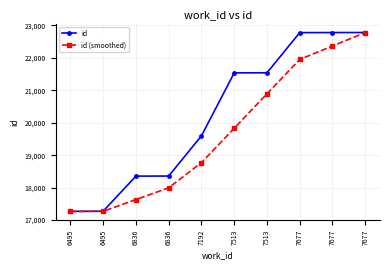

How many categories are shown in the chart?

10